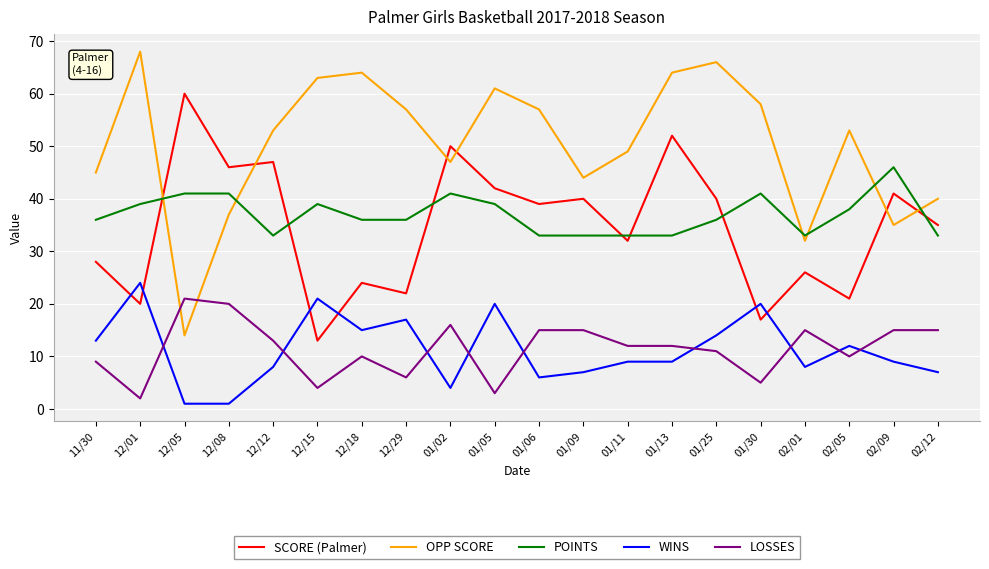

Where is SCORE (Palmer) nearest to the value 36?

02/12